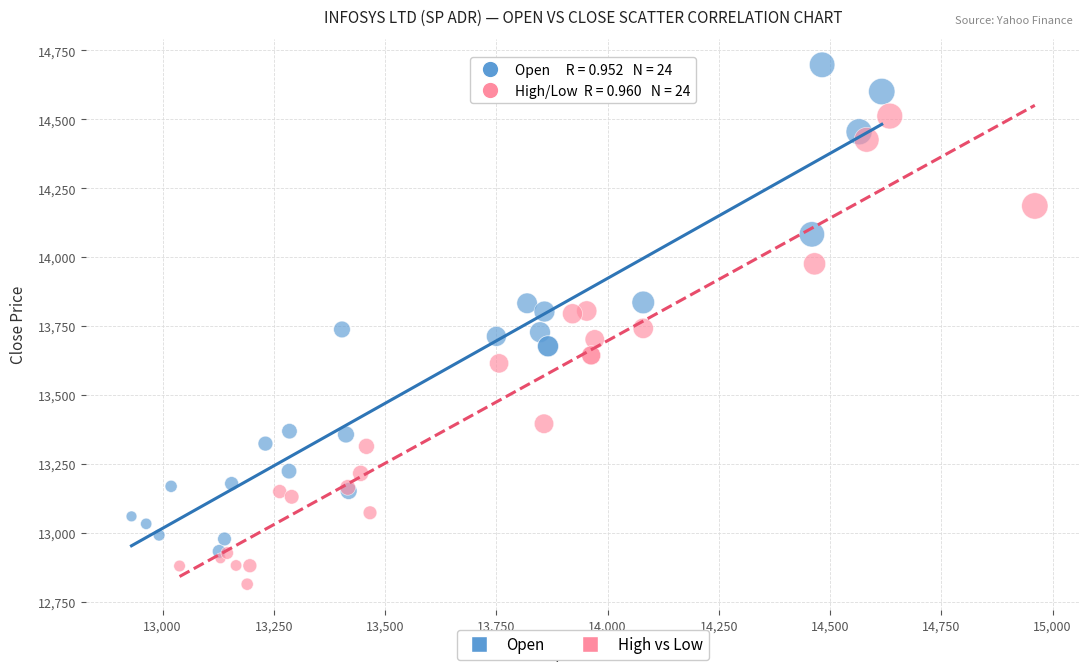

Which series reaches the maximum Y coordinate?

Open